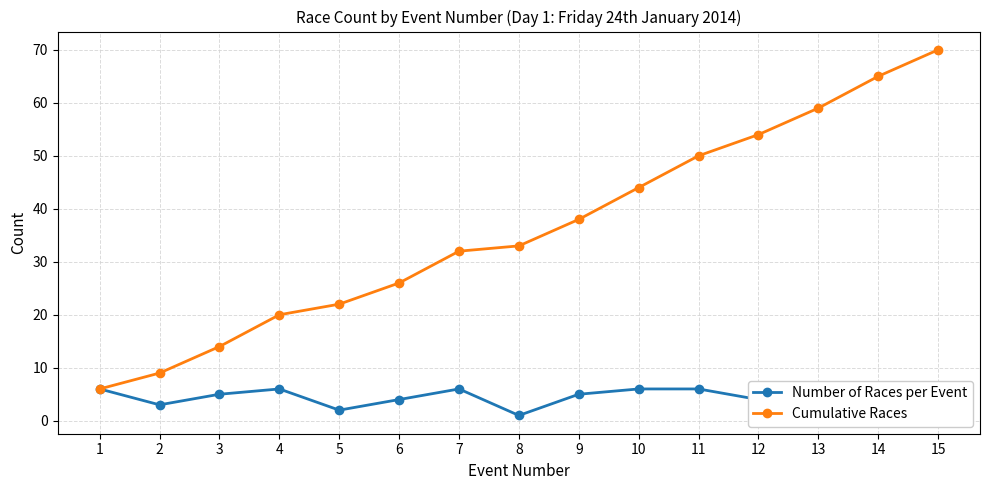

Reading left to right, extract all data points from this chart.

Number of Races per Event: 6	3	5	6	2	4	6	1	5	6	6	4	5	6	5
Cumulative Races: 6	9	14	20	22	26	32	33	38	44	50	54	59	65	70